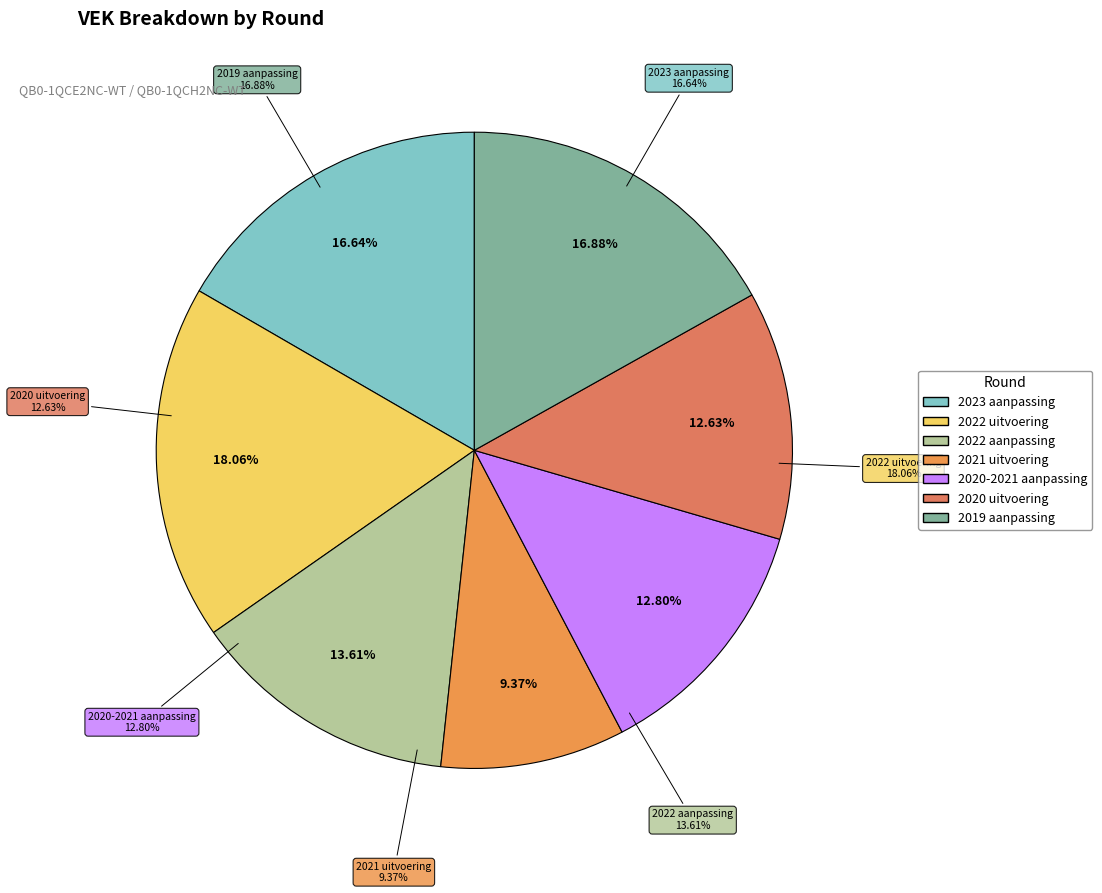

True or false: 2022 aanpassing accounts for 14% of the total.

True